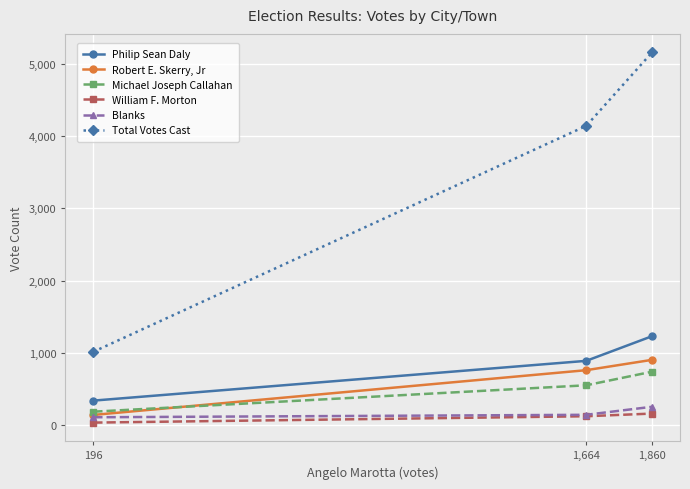

Between 196 and 1,860, which series saw the biggest shift?

Total Votes Cast